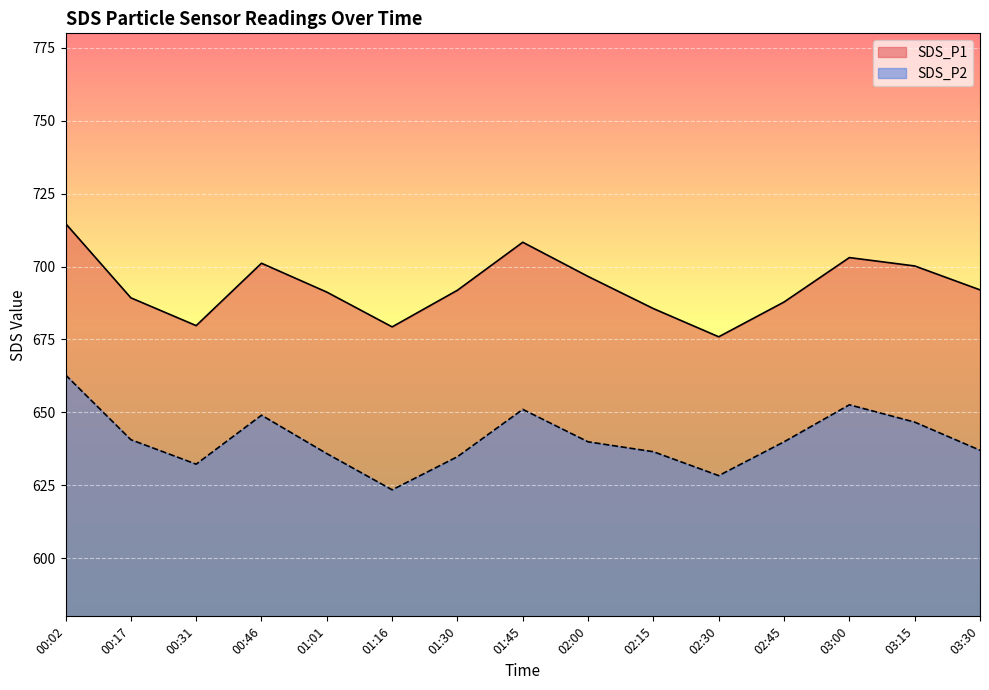

Is it true that SDS_P1 equals 687.8 at 02:45?

True